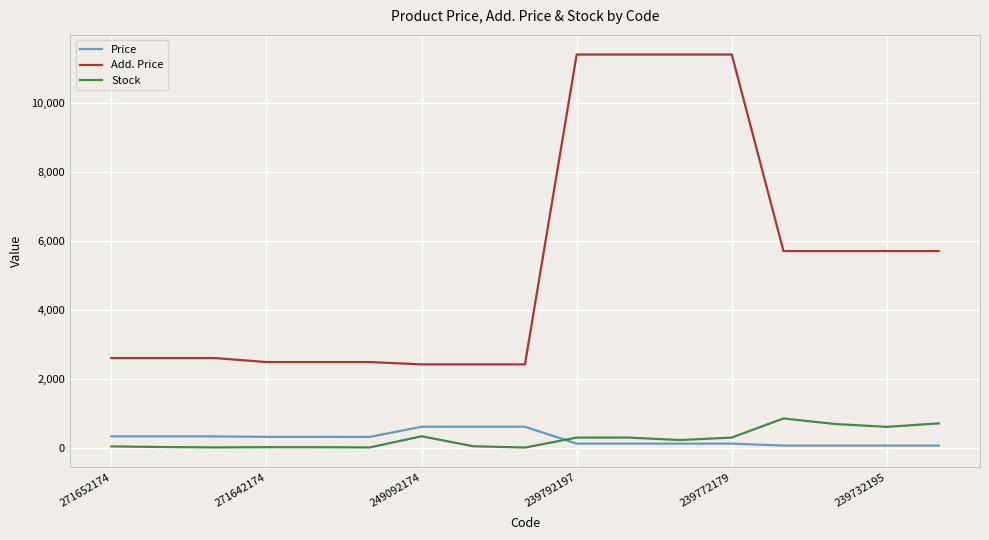

How many series are shown in this chart?

3